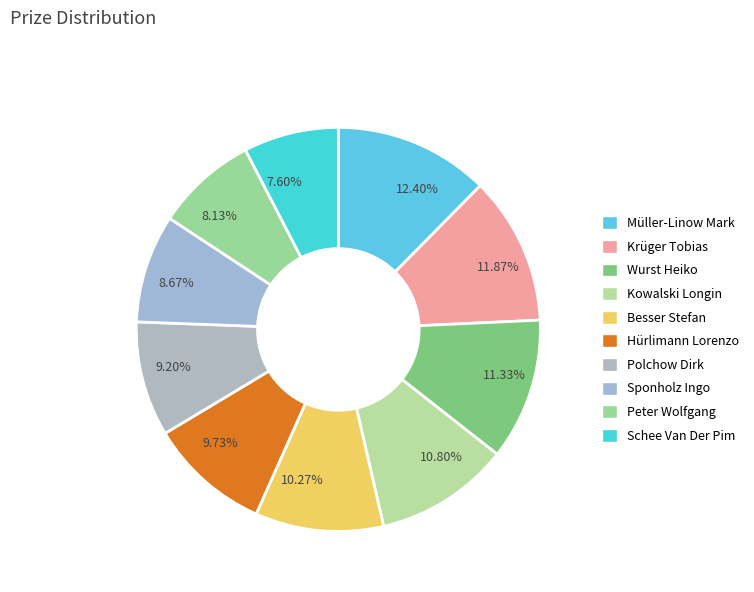

How much of the chart is everything except Besser Stefan?

89.7%